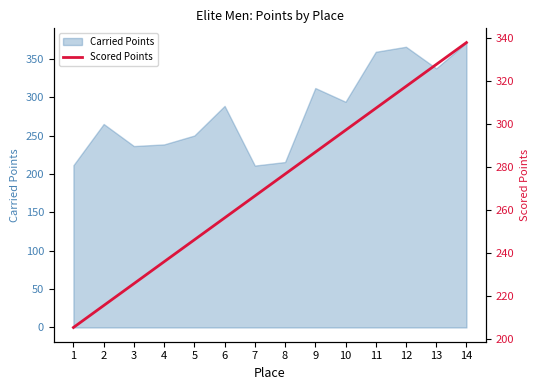

The chart shows a value of 287.0 at 9. True or false?

True